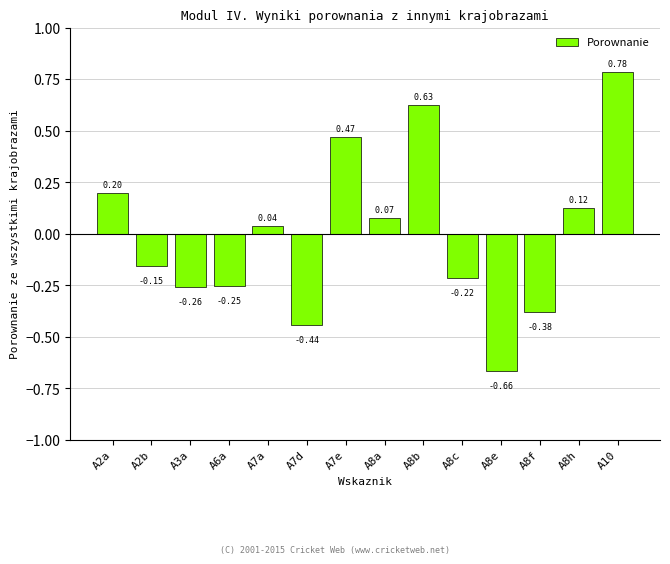

Which category has the lowest value across all series?

A8e